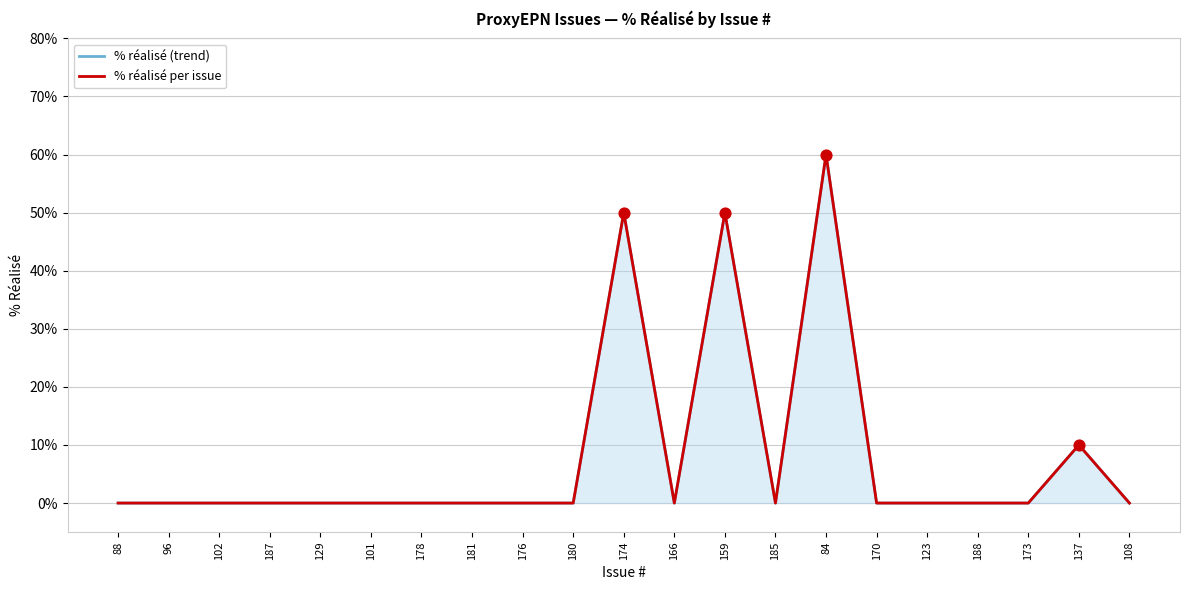

Which series reaches the maximum Y coordinate?

% réalisé (trend)